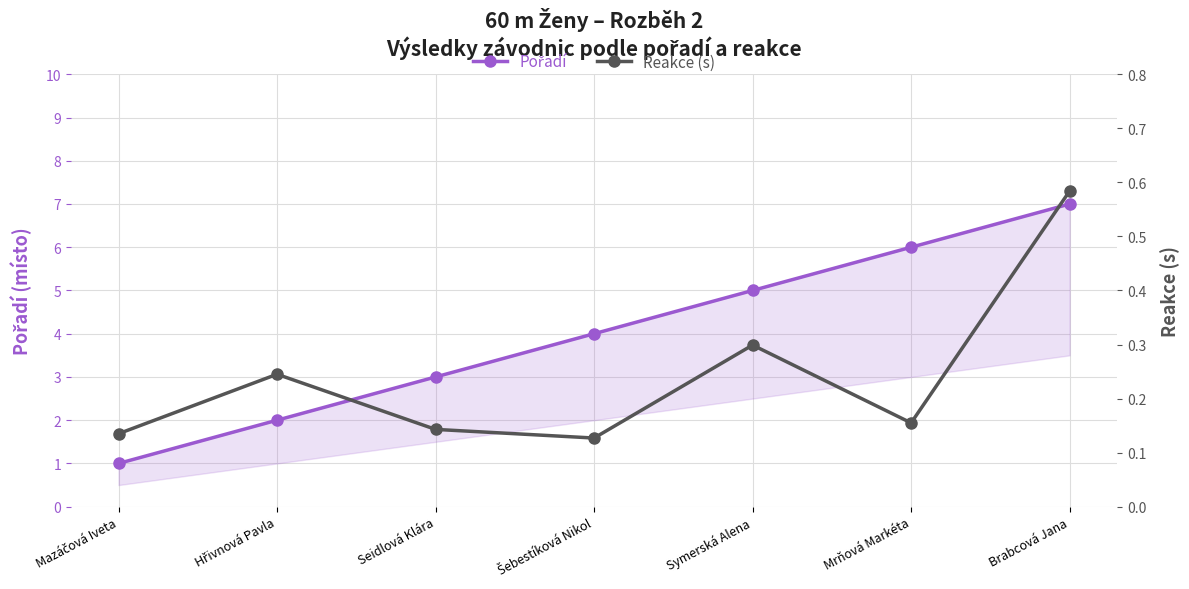

Reading left to right, transcribe all the data shown in this chart.

Pořadí: Mazáčová Iveta=1.0	Hřivnová Pavla=2.0	Seidlová Klára=3.0	Šebestíková Nikol=4.0	Symerská Alena=5.0	Mrňová Markéta=6.0	Brabcová Jana=7.0
Reakce (s): Mazáčová Iveta=0.1	Hřivnová Pavla=0.2	Seidlová Klára=0.1	Šebestíková Nikol=0.1	Symerská Alena=0.3	Mrňová Markéta=0.2	Brabcová Jana=0.6